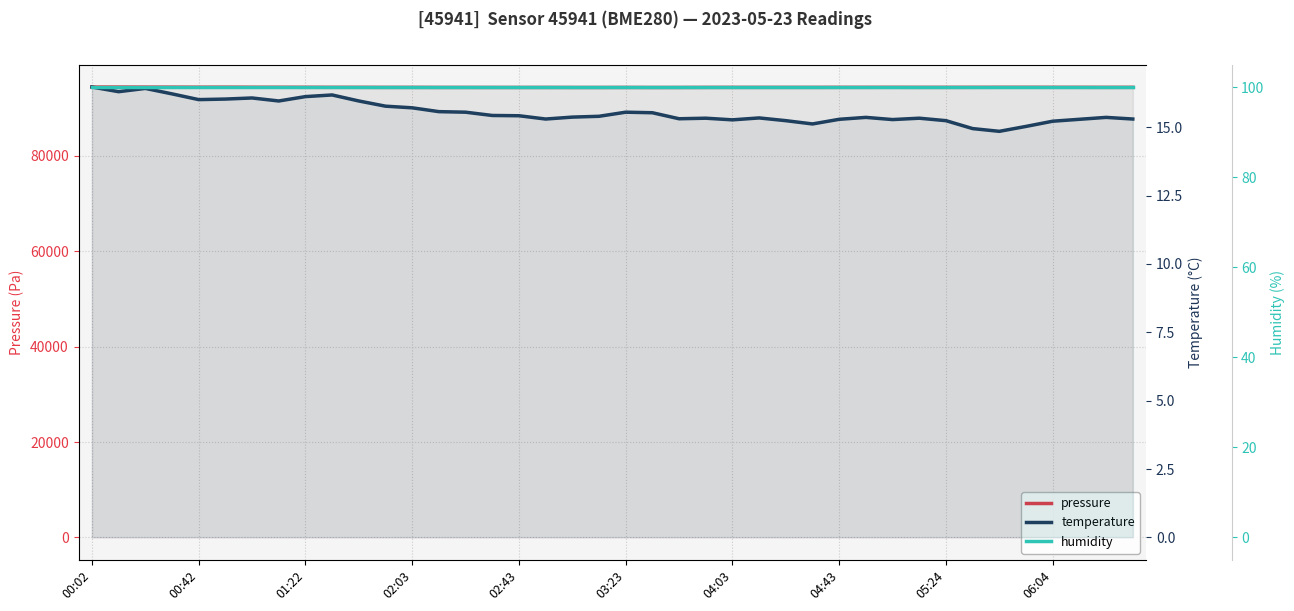

Between 22 and 17, which is larger?

17